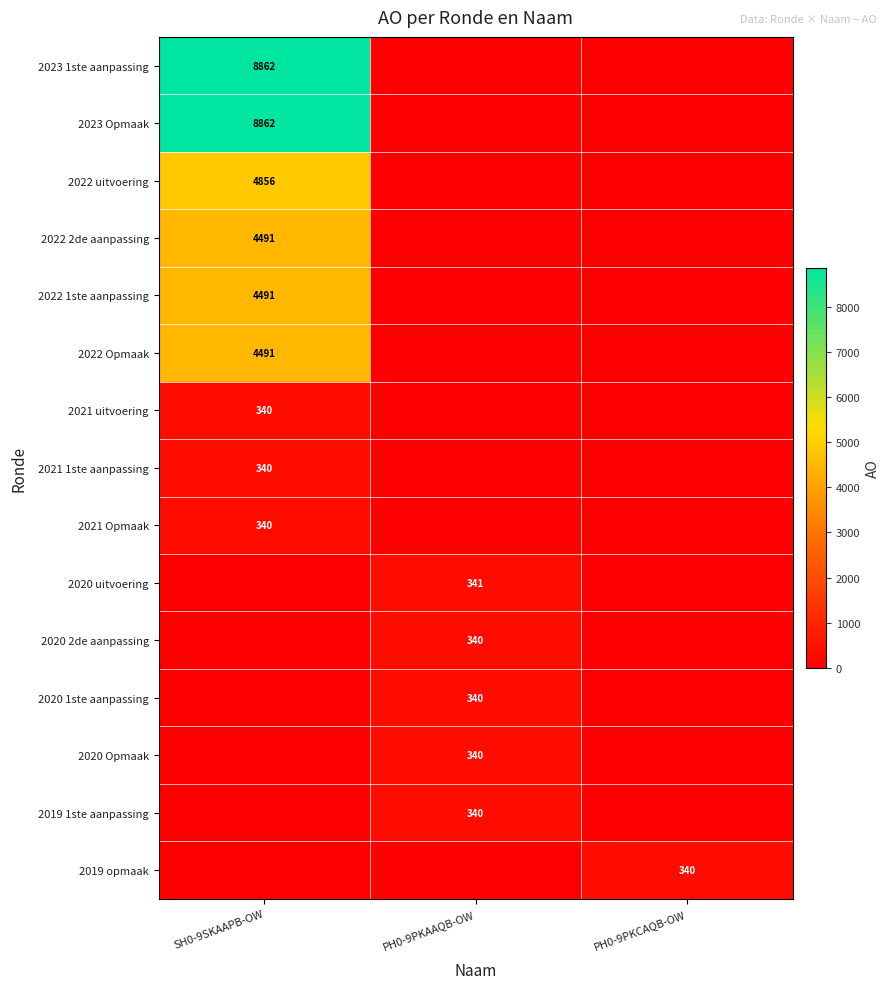

Is it true that 2021 uitvoering equals 111 at SH0-9SKAAPB-OW?

False